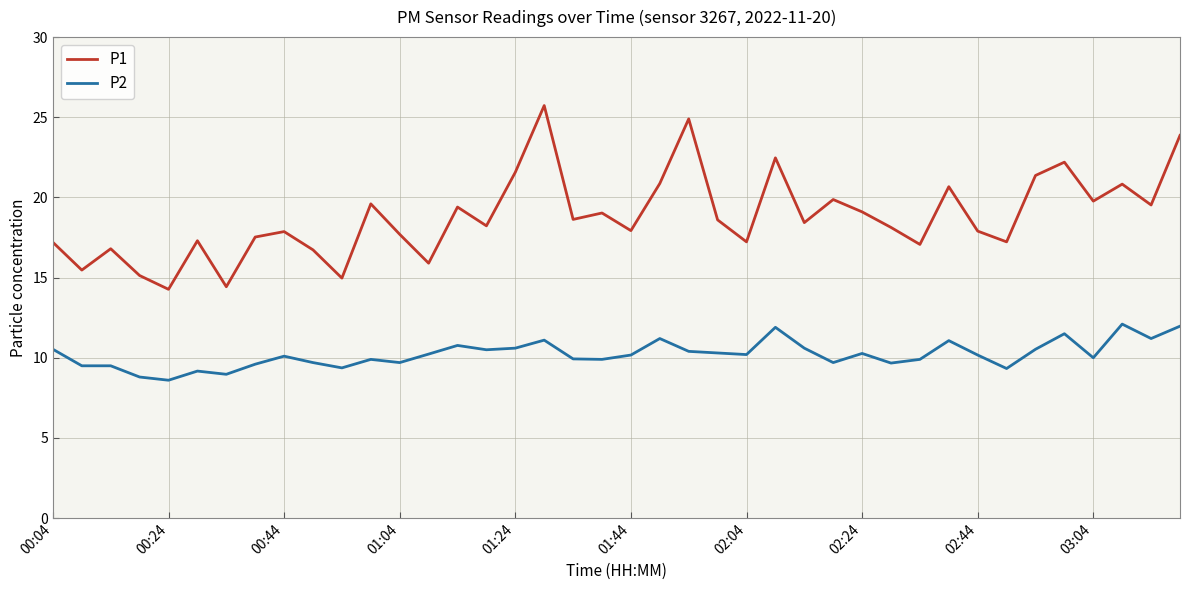

Rank the series by their maximum value, from lowest to highest.

P2, P1